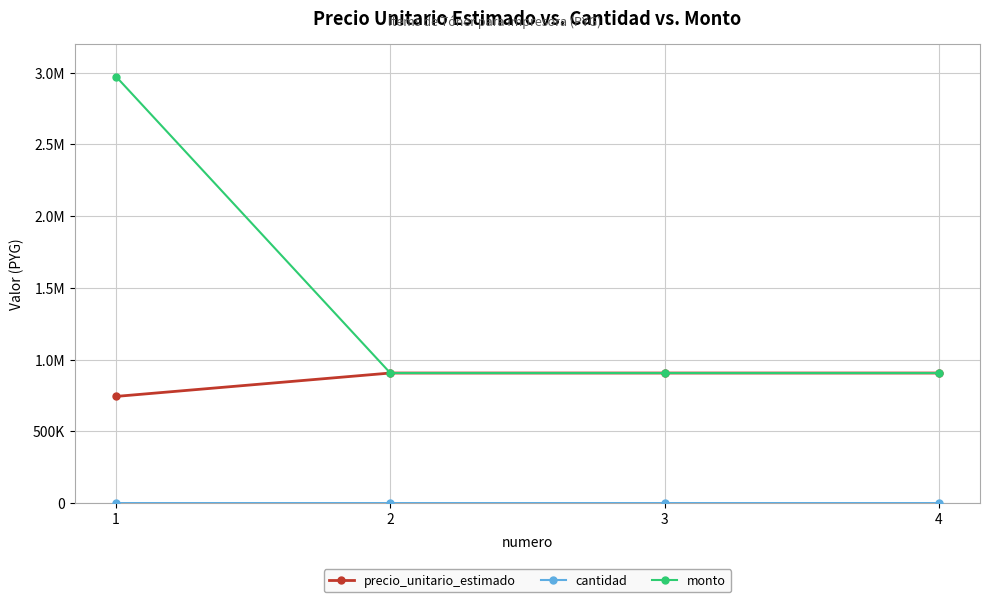

Does the chart have visible grid lines?

Yes